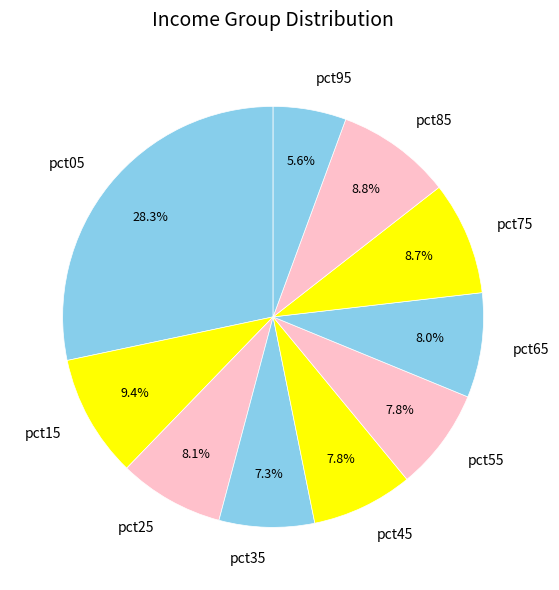

True or false: pct45 accounts for 8% of the total.

True